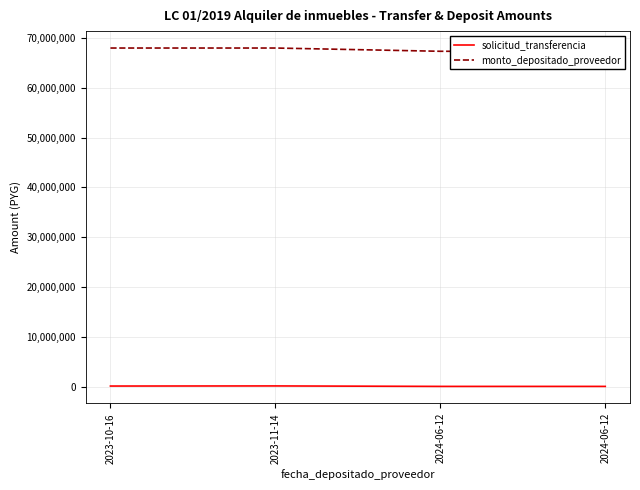

Is the value of solicitud_transferencia at 2024-06-12 greater than the value of monto_depositado_proveedor at 2024-06-12?

No